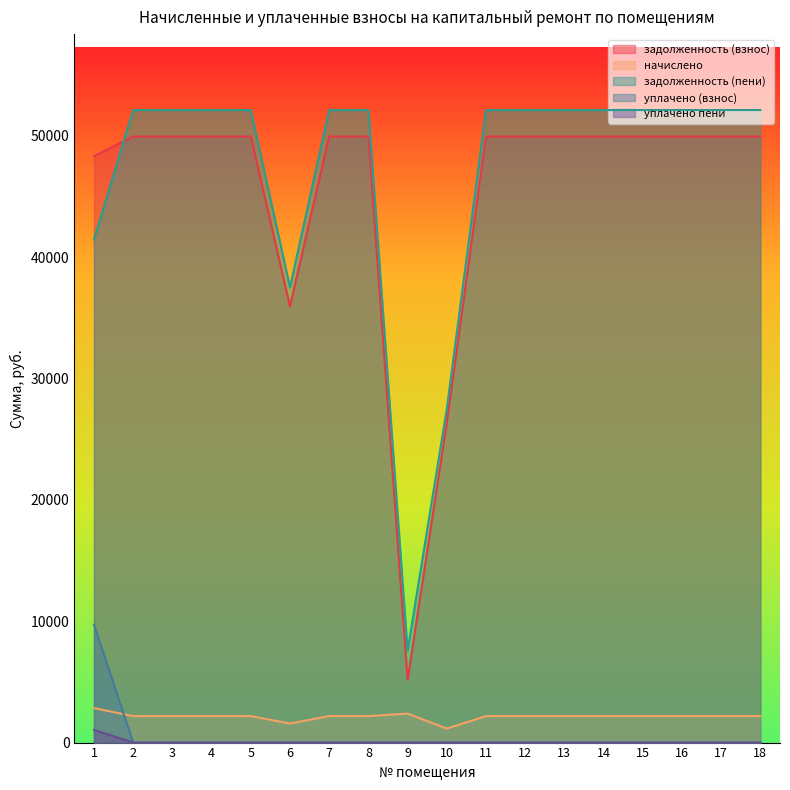

Between 2 and 7, which series saw the biggest shift?

задолженность (взнос)